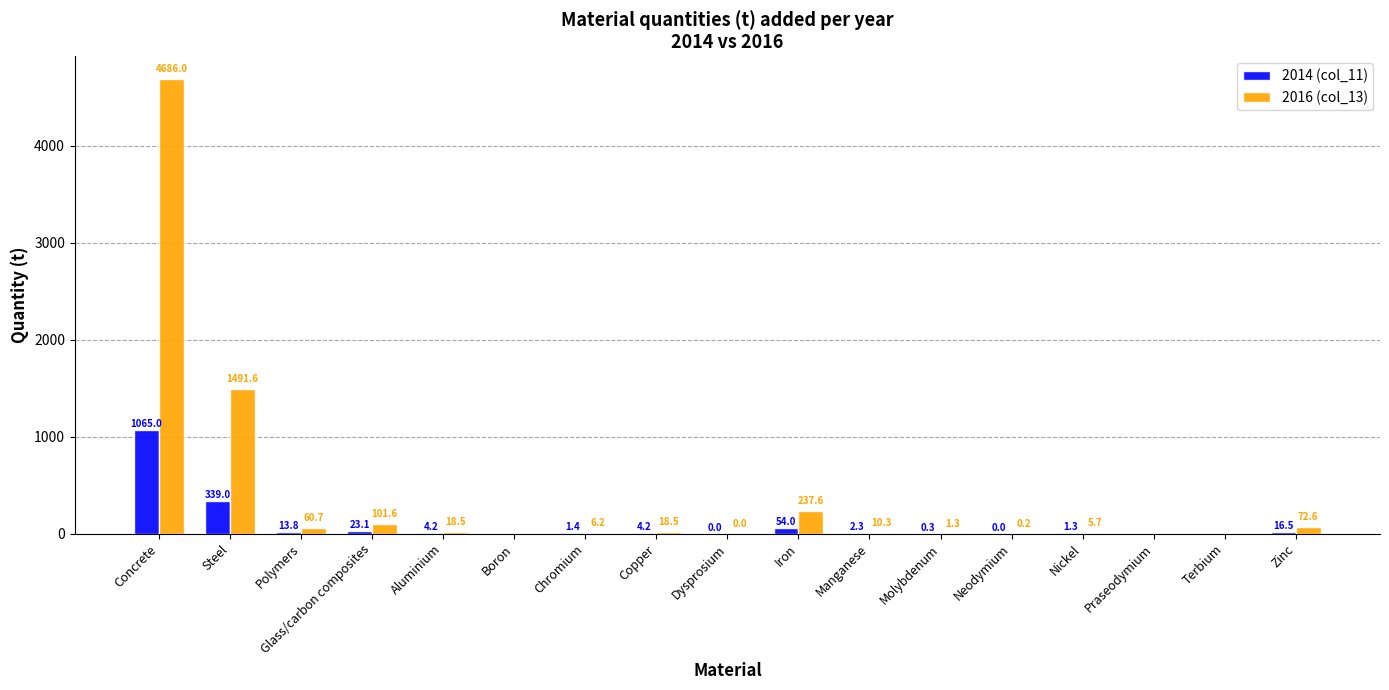

Is the value of 2014 (col_11) at Glass/carbon composites greater than the value of 2016 (col_13) at Nickel?

Yes